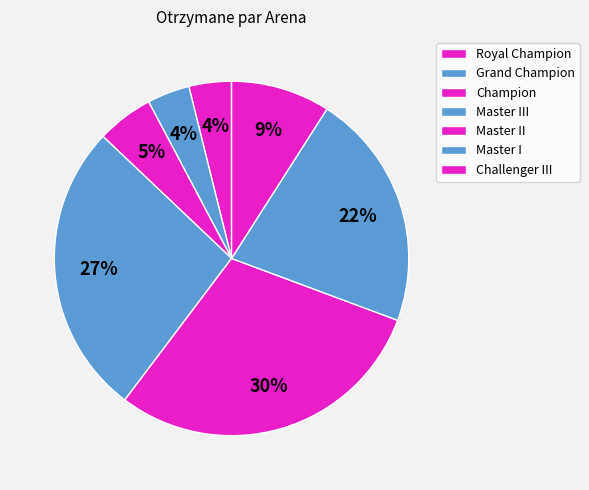

Is there any slice that represents more than half of the pie?

No